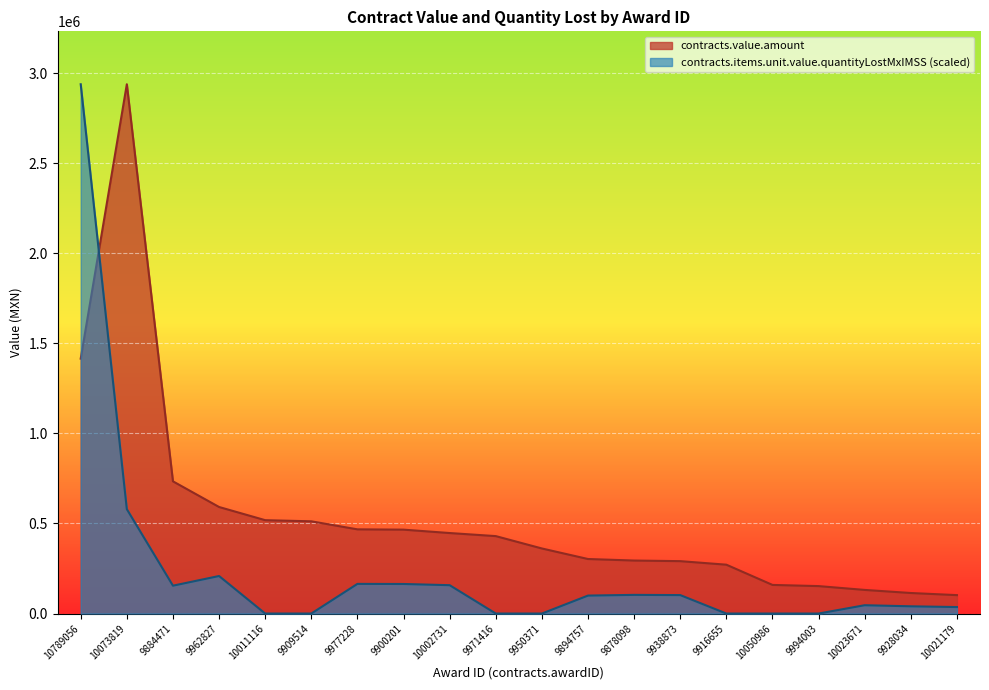

What are all the series names shown in the legend?

contracts.value.amount, contracts.items.unit.value.quantityLostMxIMSS (scaled)